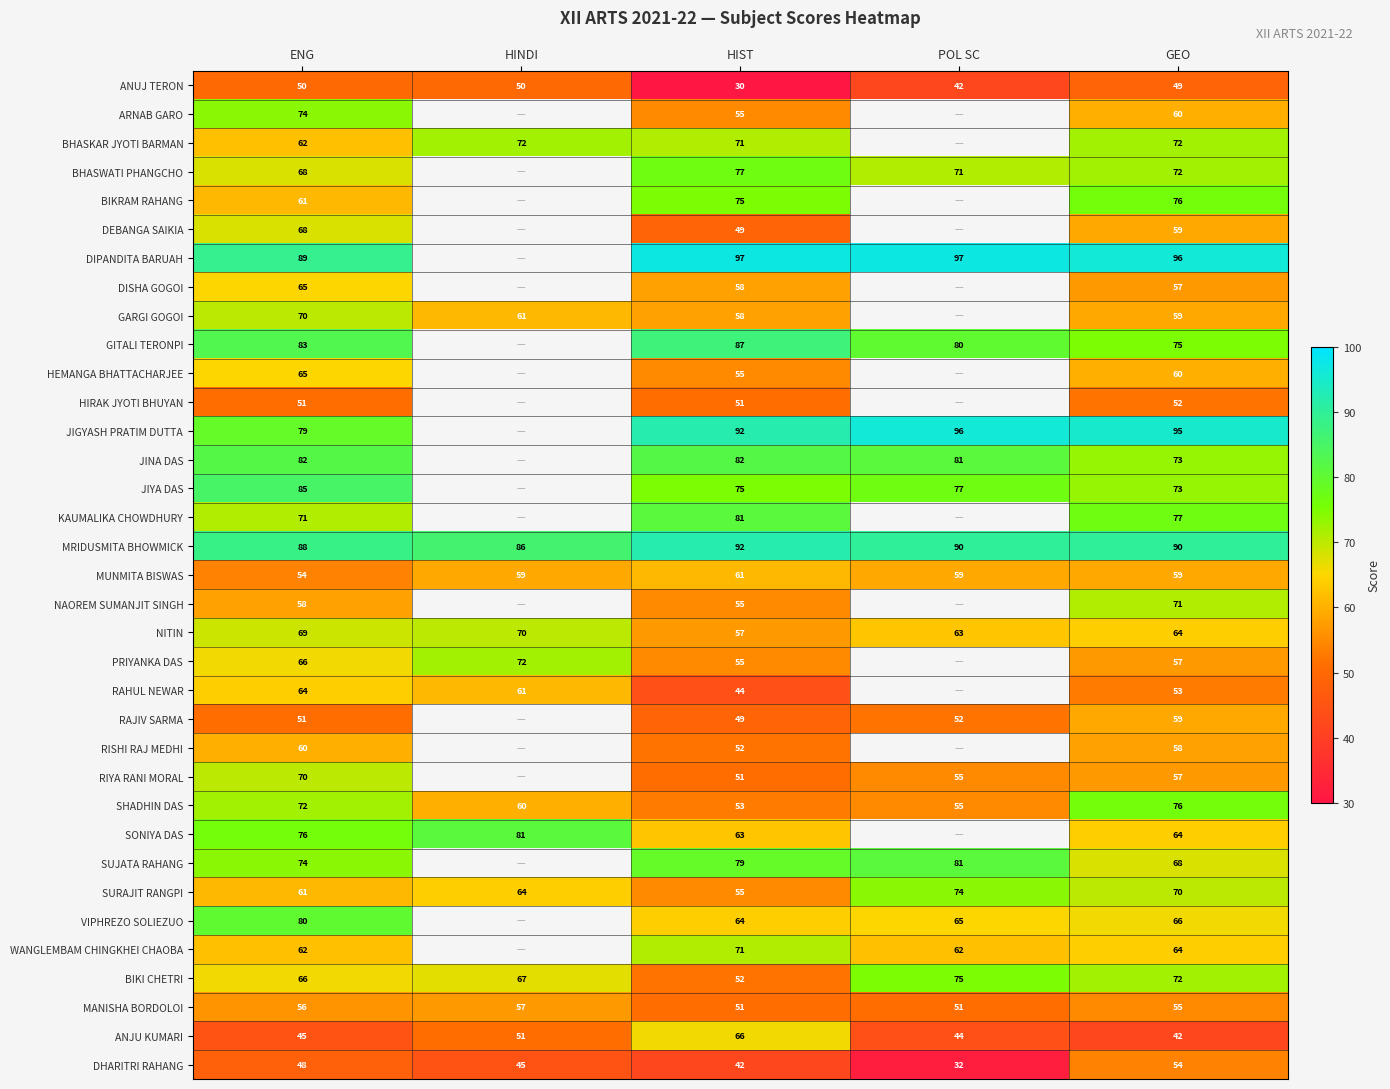

Which series changed the most between ENG and HIST?

ANJU KUMARI